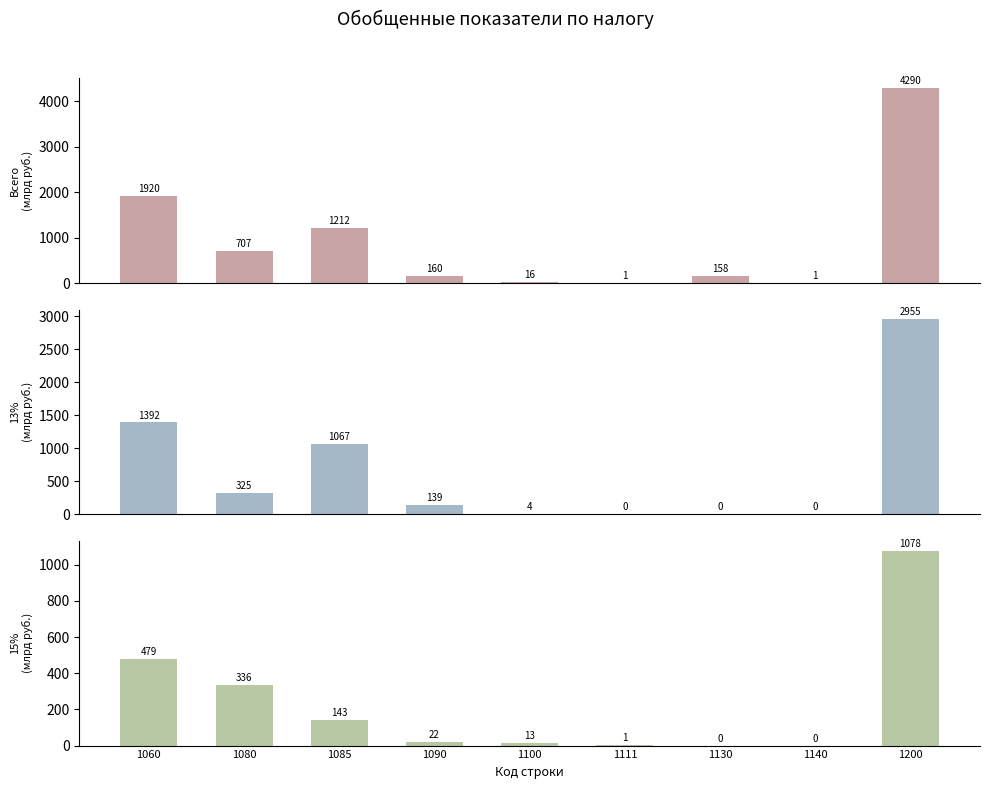

How many data points in 13% are above 138?

5